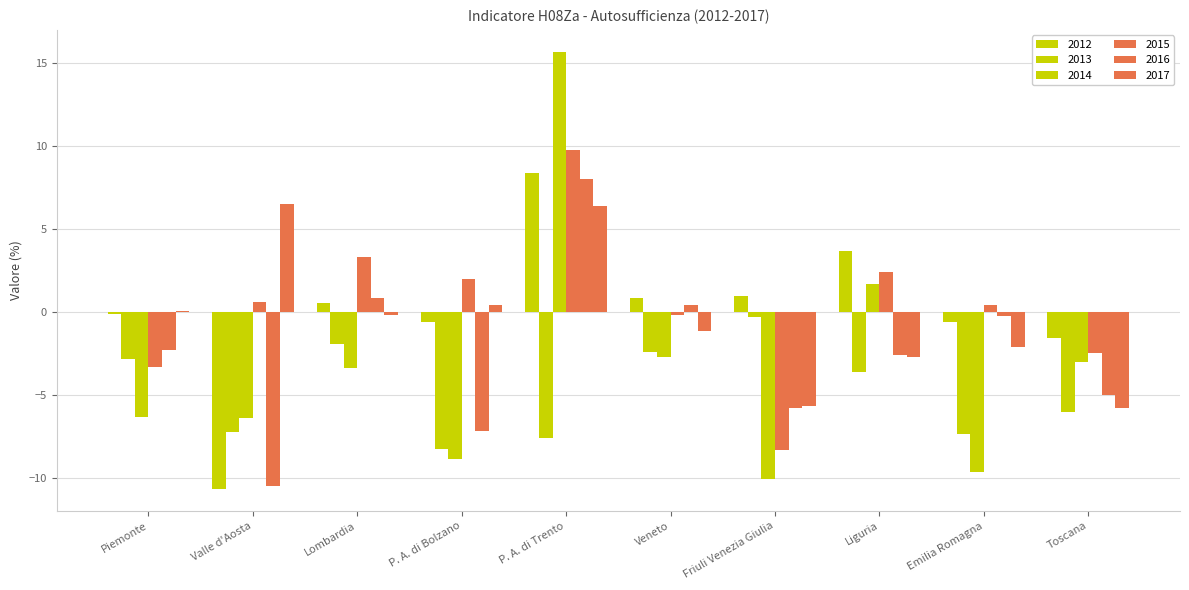

Count the number of data series in this chart.

6